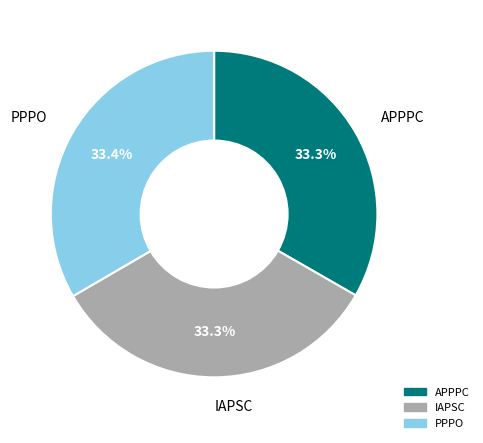

Combined, what portion of the pie is APPPC and PPPO?

66.7%